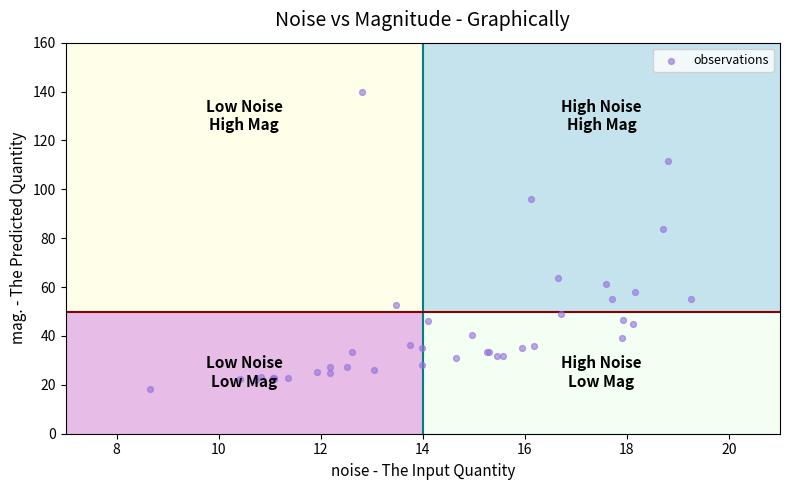

What Y value in the scatter plot is closest to 79?

83.9